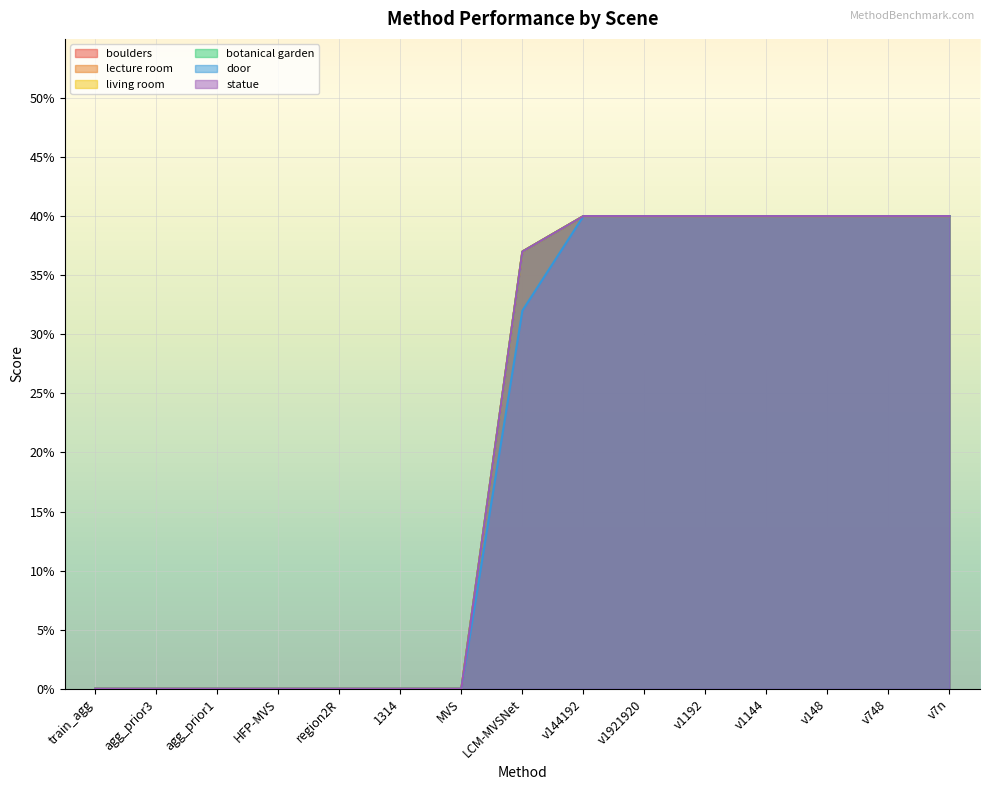

True or false: living room and statue cross at least once.

False